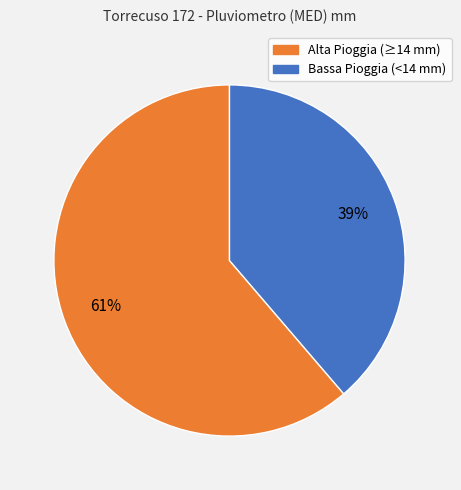

To the nearest percent, what is the average slice percentage?

50%